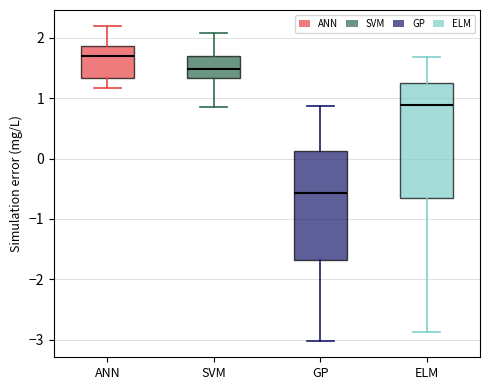

Where does the upper whisker of the box for SVM end on the y-axis? The values are not printed on the chart, so give them approximately, as read against the axis.

2.1